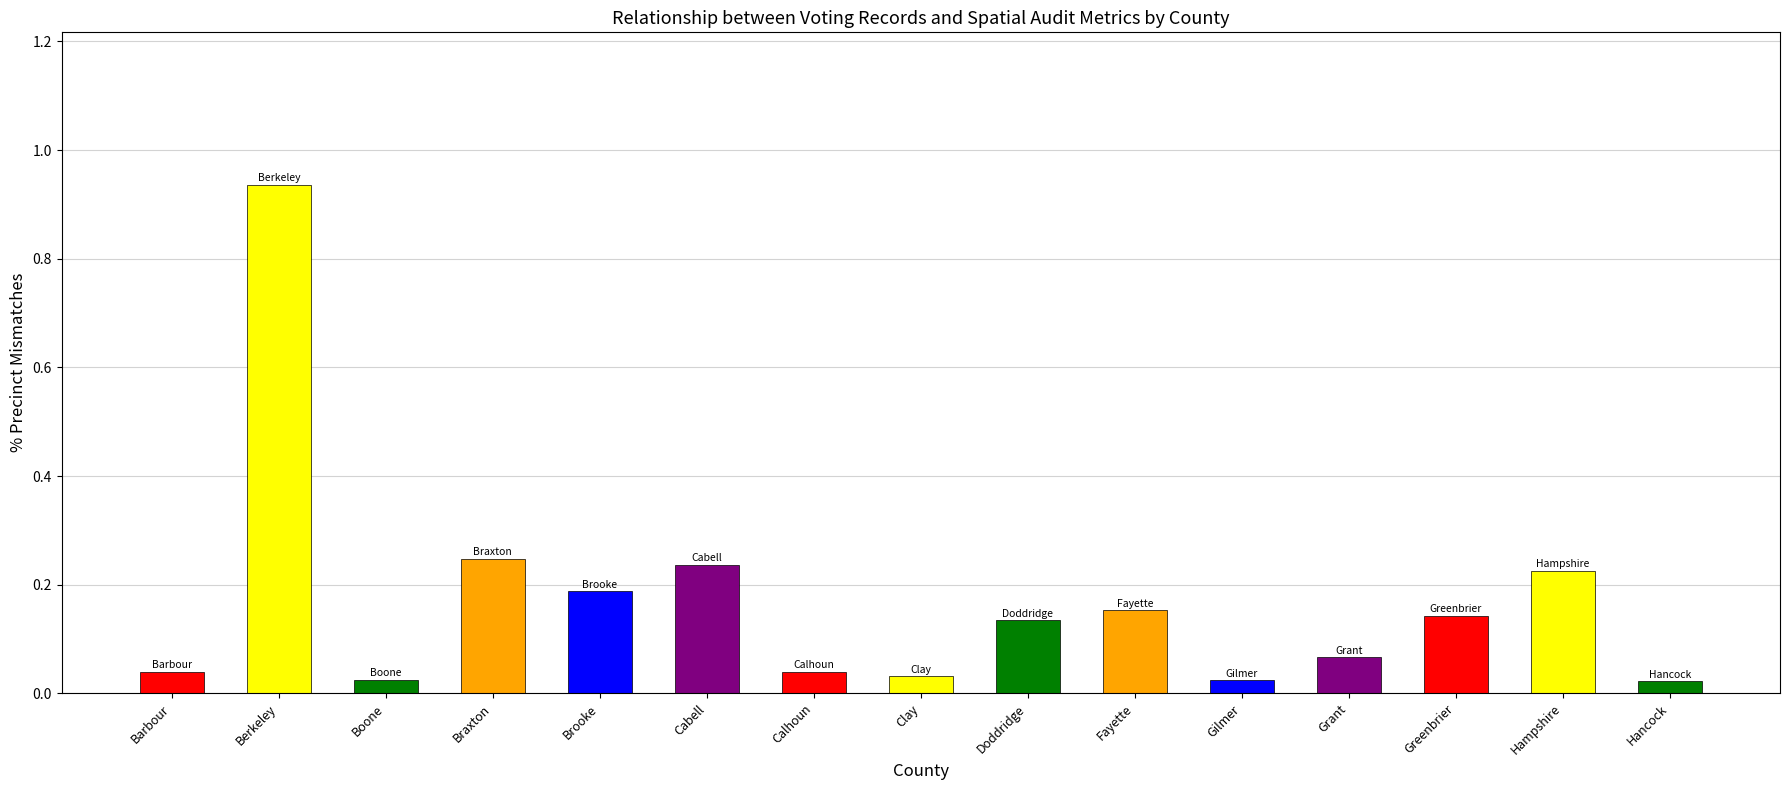

Which category has the highest value across all series?

Berkeley